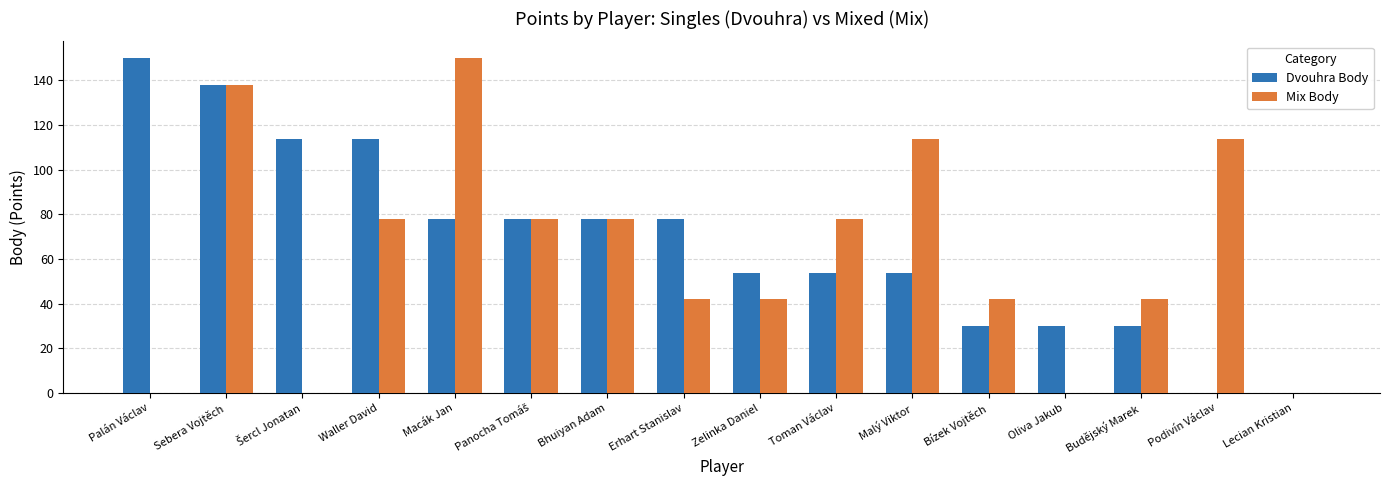

The Dvouhra Body series shows -66 at Podivín Václav. True or false?

False